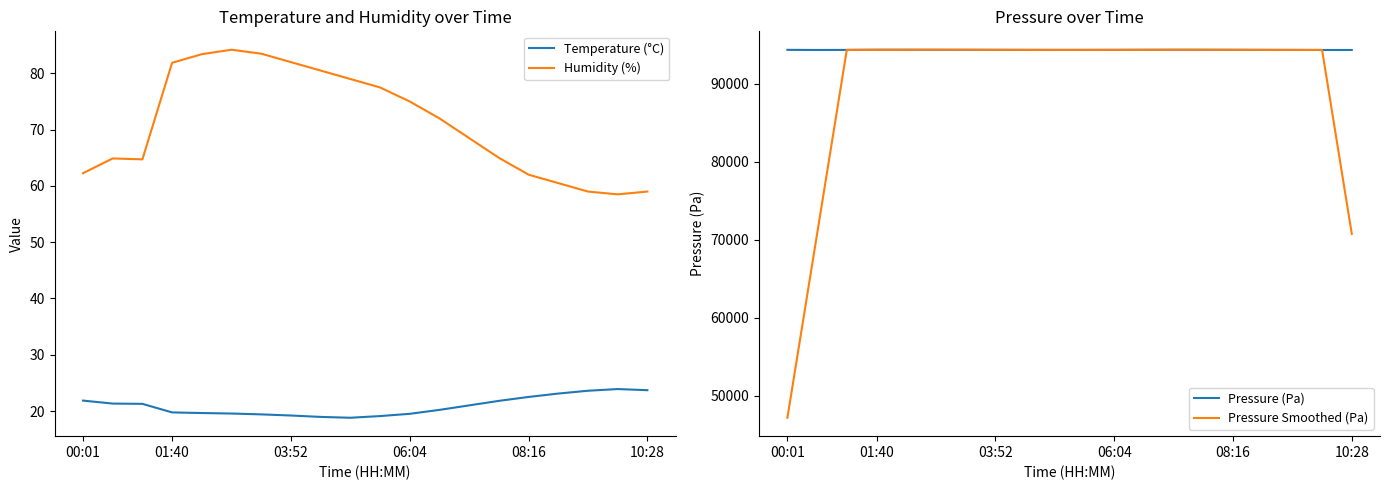

What is the highest value of the Temperature (°C) series?

23.9